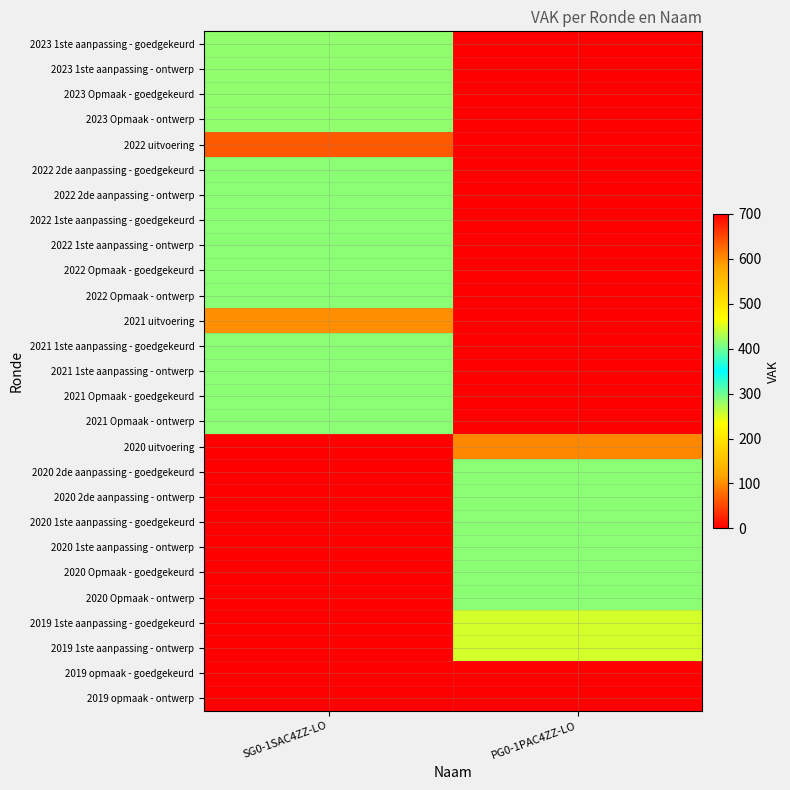

Reading right to left, list all the values displayed in this chart.

2023 1ste aanpassing - goedgekeurd: PG0-1PAC4ZZ-LO=0	SG0-1SAC4ZZ-LO=416
2023 1ste aanpassing - ontwerp: PG0-1PAC4ZZ-LO=0	SG0-1SAC4ZZ-LO=416
2023 Opmaak - goedgekeurd: PG0-1PAC4ZZ-LO=0	SG0-1SAC4ZZ-LO=416
2023 Opmaak - ontwerp: PG0-1PAC4ZZ-LO=0	SG0-1SAC4ZZ-LO=416
2022 uitvoering: PG0-1PAC4ZZ-LO=0	SG0-1SAC4ZZ-LO=636
2022 2de aanpassing - goedgekeurd: PG0-1PAC4ZZ-LO=0	SG0-1SAC4ZZ-LO=286
2022 2de aanpassing - ontwerp: PG0-1PAC4ZZ-LO=0	SG0-1SAC4ZZ-LO=286
2022 1ste aanpassing - goedgekeurd: PG0-1PAC4ZZ-LO=0	SG0-1SAC4ZZ-LO=286
2022 1ste aanpassing - ontwerp: PG0-1PAC4ZZ-LO=0	SG0-1SAC4ZZ-LO=286
2022 Opmaak - goedgekeurd: PG0-1PAC4ZZ-LO=0	SG0-1SAC4ZZ-LO=286
2022 Opmaak - ontwerp: PG0-1PAC4ZZ-LO=0	SG0-1SAC4ZZ-LO=286
2021 uitvoering: PG0-1PAC4ZZ-LO=0	SG0-1SAC4ZZ-LO=102
2021 1ste aanpassing - goedgekeurd: PG0-1PAC4ZZ-LO=0	SG0-1SAC4ZZ-LO=286
2021 1ste aanpassing - ontwerp: PG0-1PAC4ZZ-LO=0	SG0-1SAC4ZZ-LO=286
2021 Opmaak - goedgekeurd: PG0-1PAC4ZZ-LO=0	SG0-1SAC4ZZ-LO=286
2021 Opmaak - ontwerp: PG0-1PAC4ZZ-LO=0	SG0-1SAC4ZZ-LO=286
2020 uitvoering: PG0-1PAC4ZZ-LO=97	SG0-1SAC4ZZ-LO=0
2020 2de aanpassing - goedgekeurd: PG0-1PAC4ZZ-LO=286	SG0-1SAC4ZZ-LO=0
2020 2de aanpassing - ontwerp: PG0-1PAC4ZZ-LO=286	SG0-1SAC4ZZ-LO=0
2020 1ste aanpassing - goedgekeurd: PG0-1PAC4ZZ-LO=286	SG0-1SAC4ZZ-LO=0
2020 1ste aanpassing - ontwerp: PG0-1PAC4ZZ-LO=286	SG0-1SAC4ZZ-LO=0
2020 Opmaak - goedgekeurd: PG0-1PAC4ZZ-LO=286	SG0-1SAC4ZZ-LO=0
2020 Opmaak - ontwerp: PG0-1PAC4ZZ-LO=286	SG0-1SAC4ZZ-LO=0
2019 1ste aanpassing - goedgekeurd: PG0-1PAC4ZZ-LO=254	SG0-1SAC4ZZ-LO=0
2019 1ste aanpassing - ontwerp: PG0-1PAC4ZZ-LO=254	SG0-1SAC4ZZ-LO=0
2019 opmaak - goedgekeurd: PG0-1PAC4ZZ-LO=0	SG0-1SAC4ZZ-LO=0
2019 opmaak - ontwerp: PG0-1PAC4ZZ-LO=0	SG0-1SAC4ZZ-LO=0